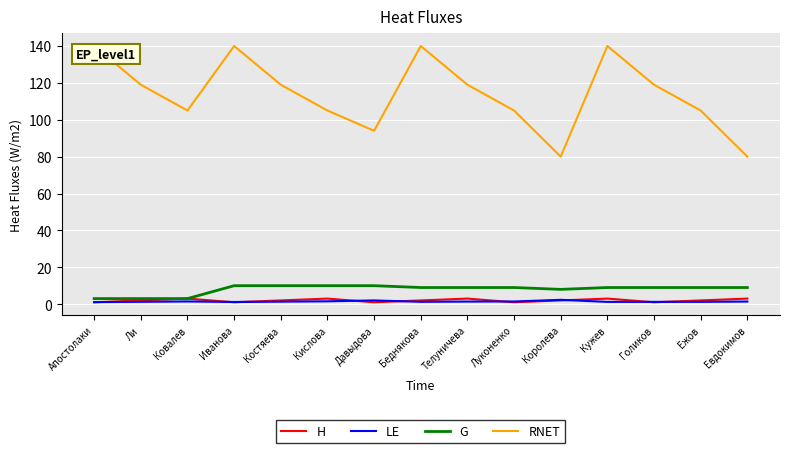

True or false: RNET and H intersect in this chart.

False